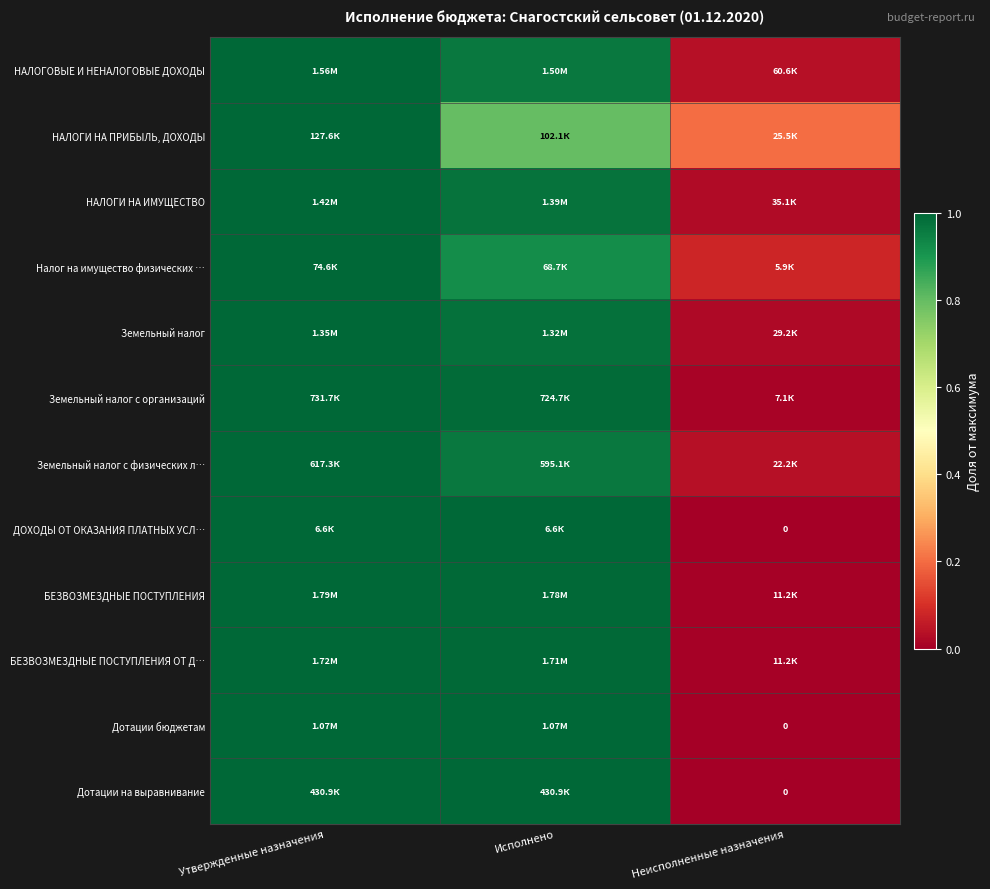

Count the ДОХОДЫ ОТ ОКАЗАНИЯ ПЛАТНЫХ УСЛ… values in the range 0 to 1.

3